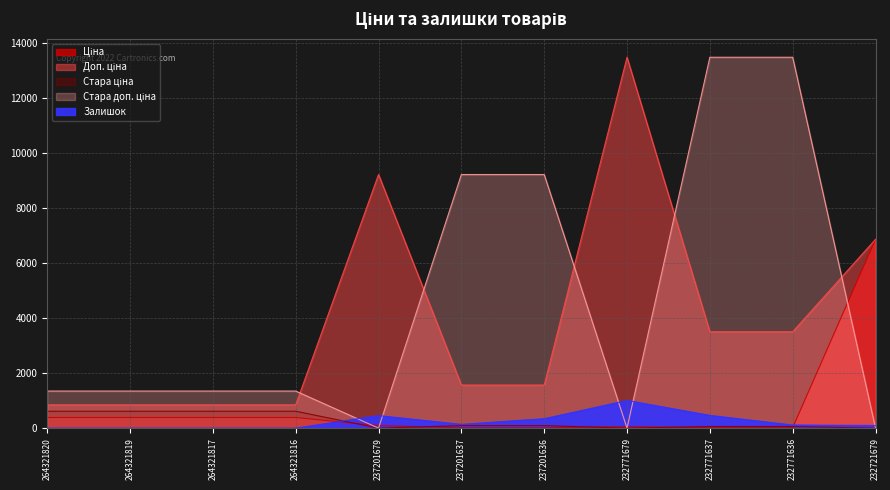

The Доп. ціна series shows 233.6 at 264321820. True or false?

False